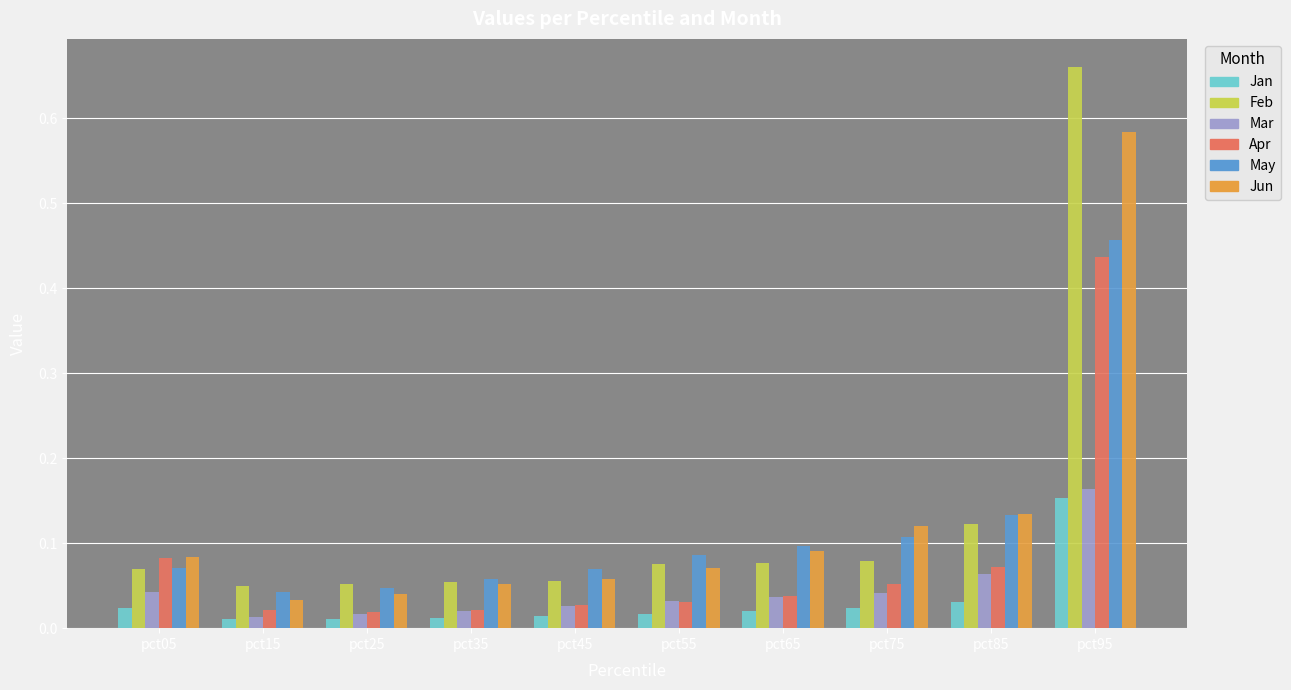

At which category is the sum across all series the highest?

pct95